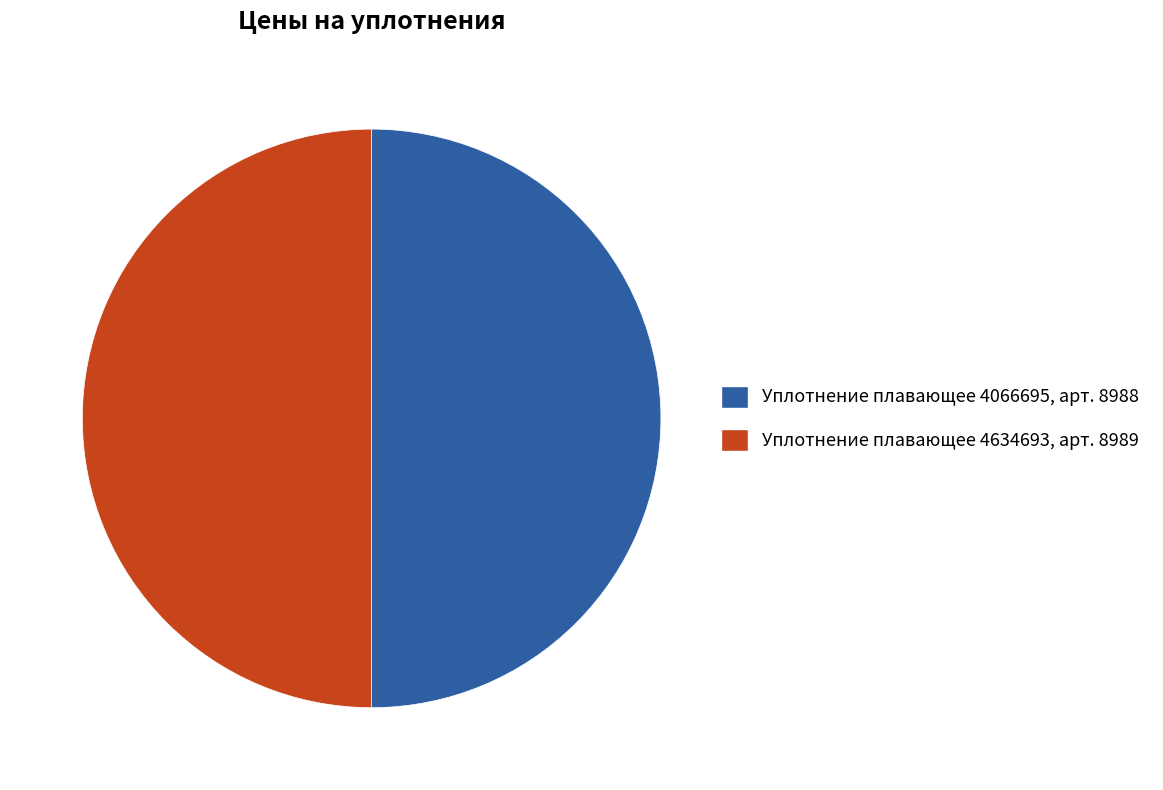

How many segments does this pie chart have?

2